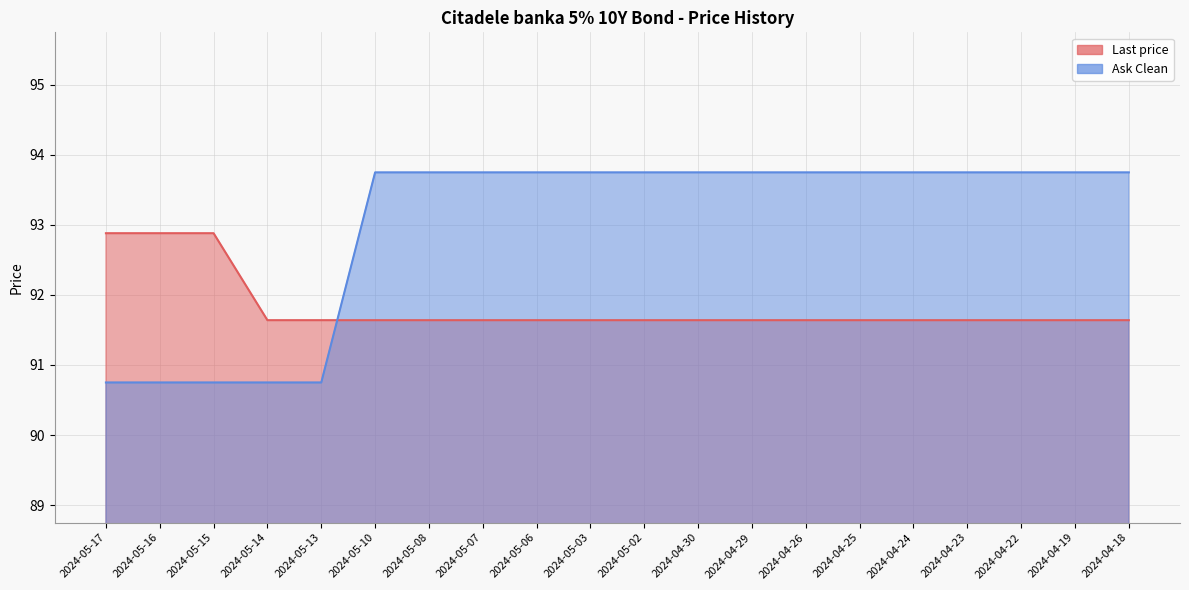

Which series has the largest range (max minus min)?

Ask Clean